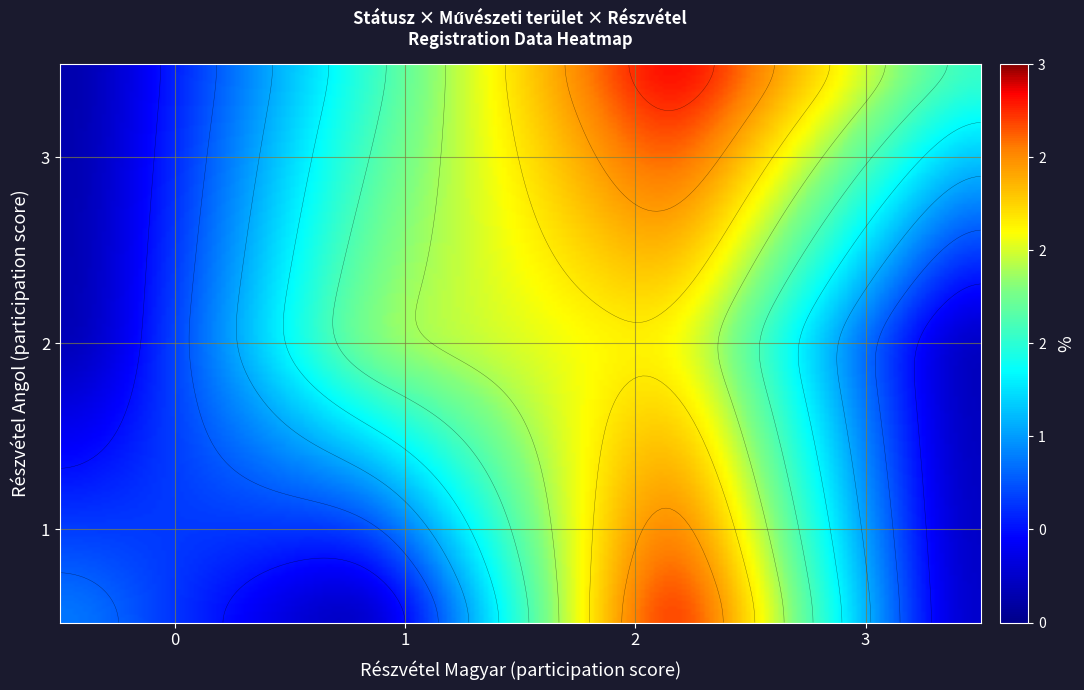

Between 2 and 1, which is larger?

2